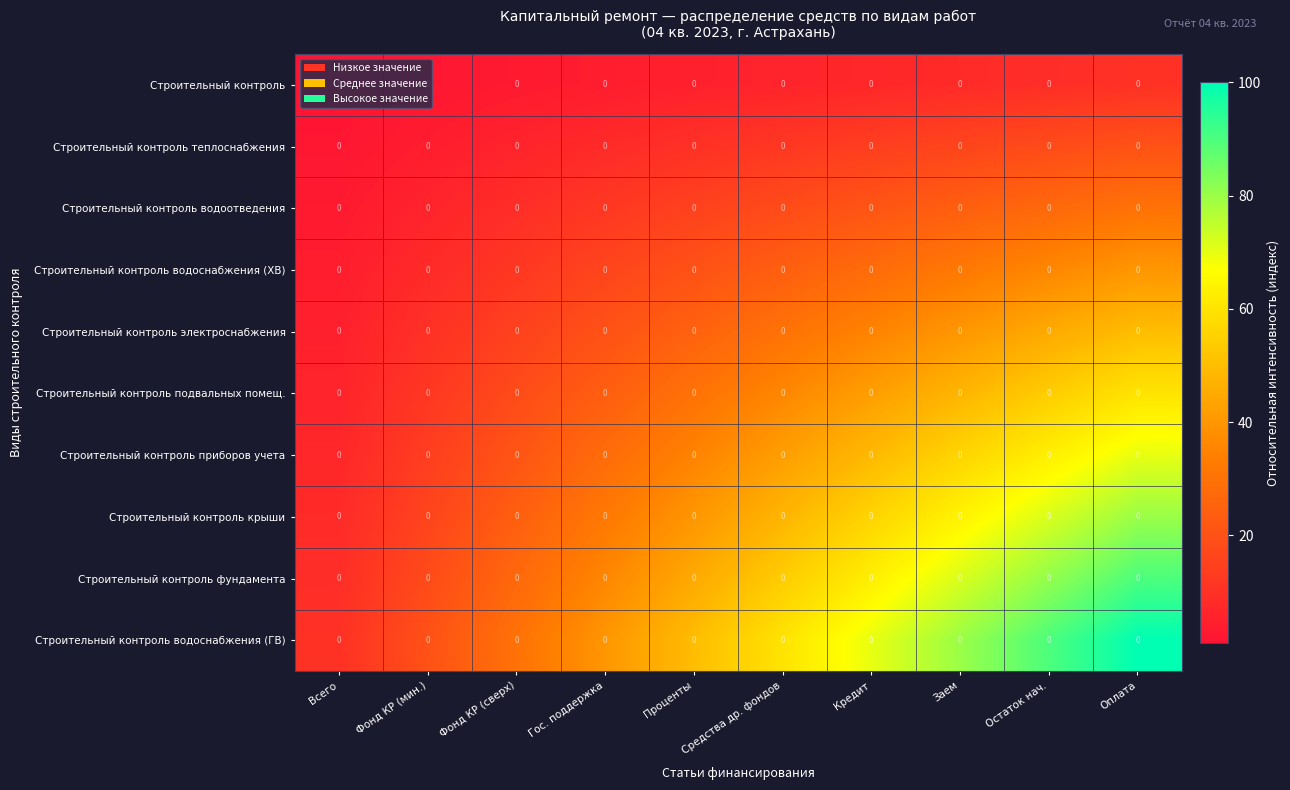

List the series in order of their peak value, highest first.

Строительный контроль водоснабжения (ГВ), Строительный контроль фундамента, Строительный контроль крыши, Строительный контроль приборов учета, Строительный контроль подвальных помещ., Строительный контроль электроснабжения, Строительный контроль водоснабжения (ХВ), Строительный контроль водоотведения, Строительный контроль теплоснабжения, Строительный контроль